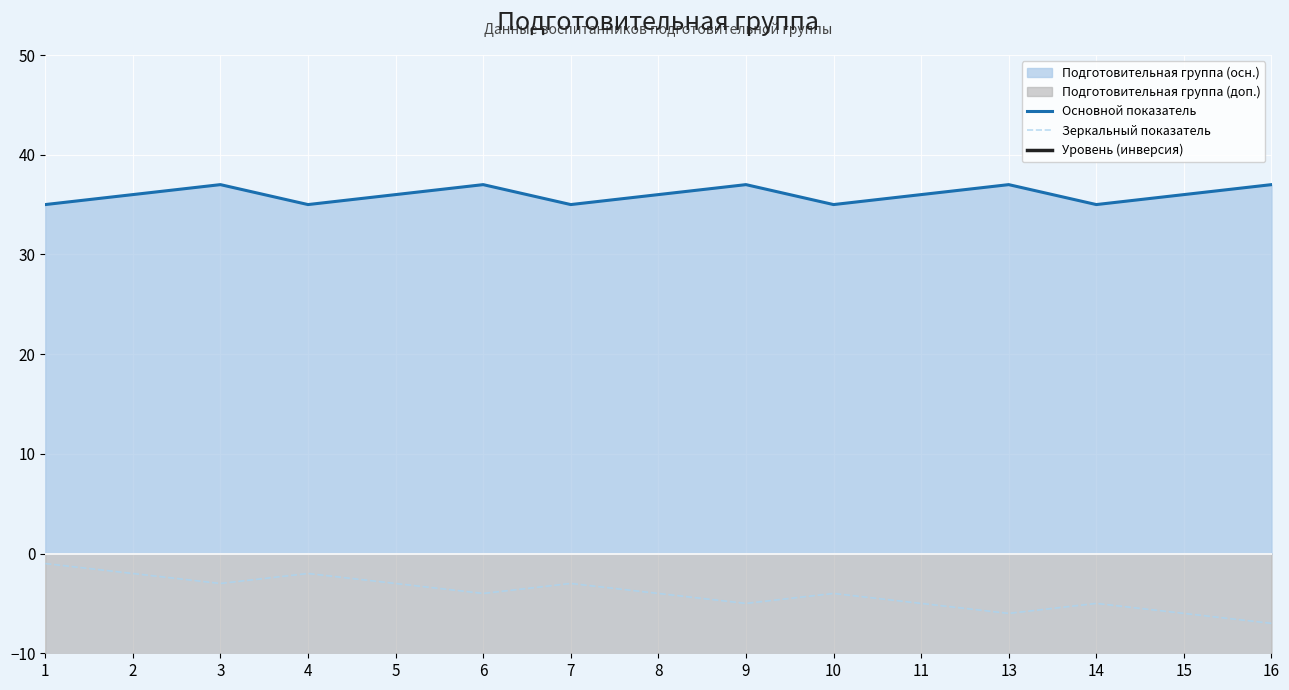

The Основной показатель series shows 46 at 10. True or false?

False